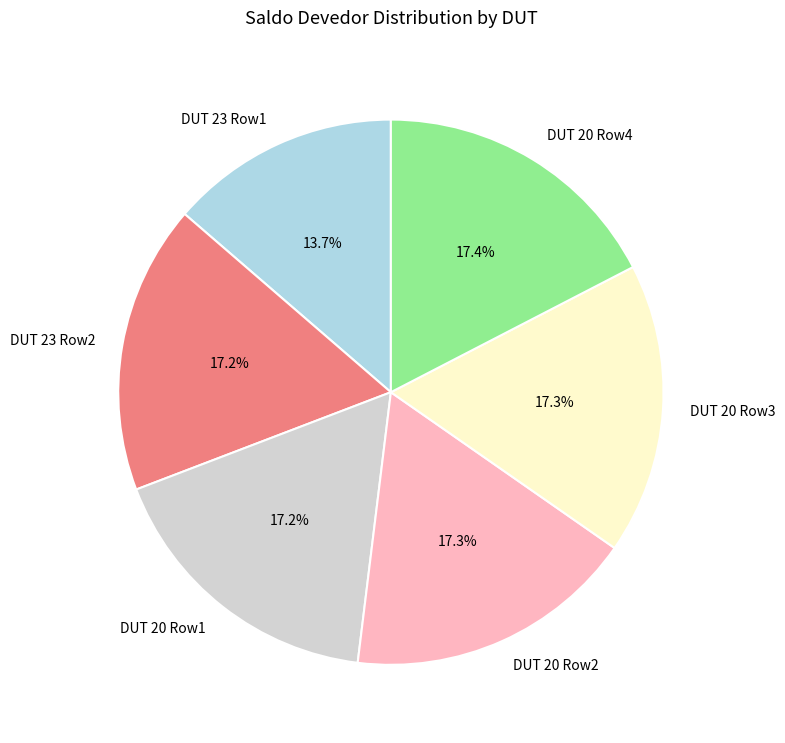

Is DUT 20 Row2 the majority of the pie?

No